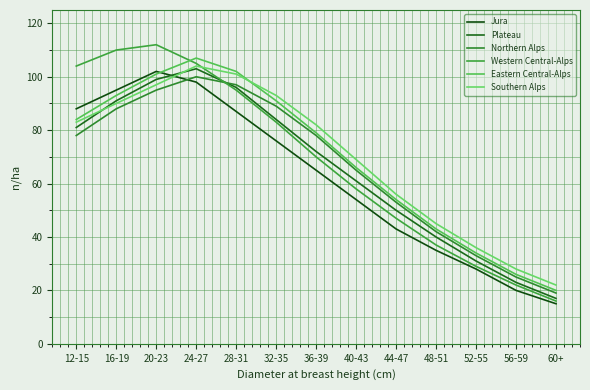

At which category does Western Central-Alps reach its first local peak?

20-23